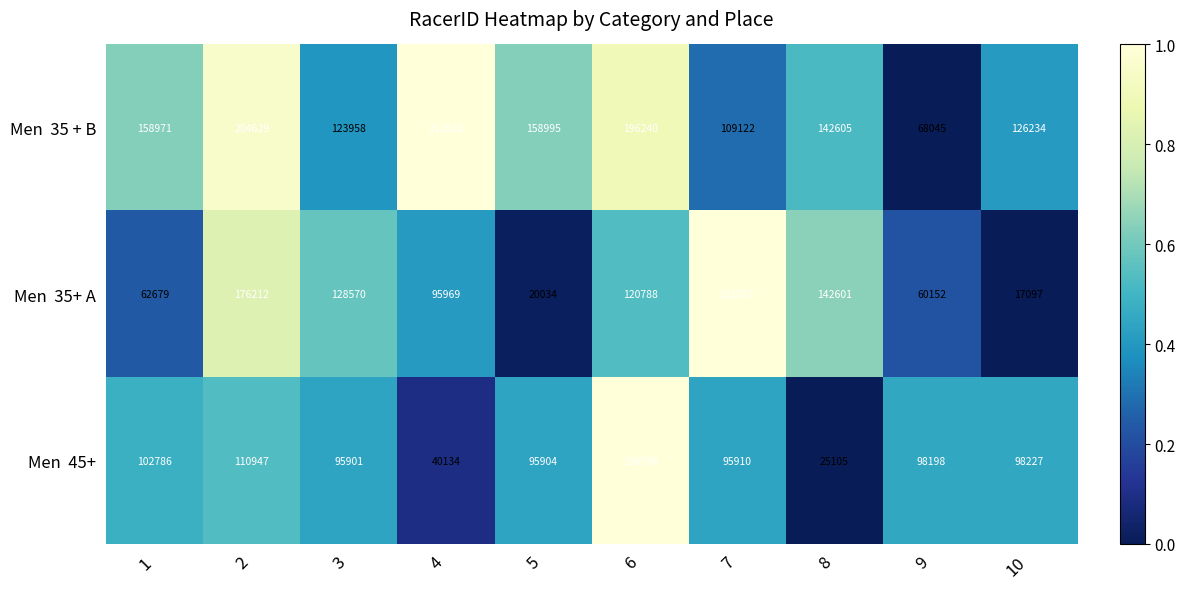

What is the maximum value shown in the chart?

211028